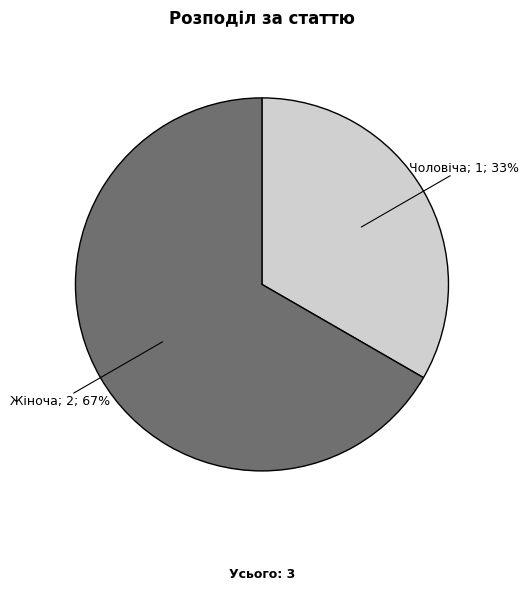

To the nearest percent, what is the average slice percentage?

50%